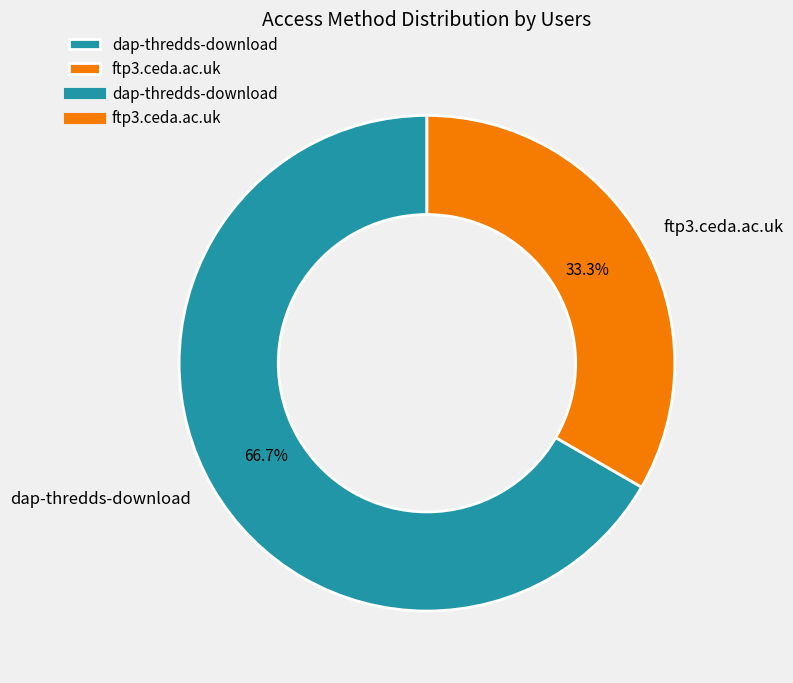

How many segments does this pie chart have?

2